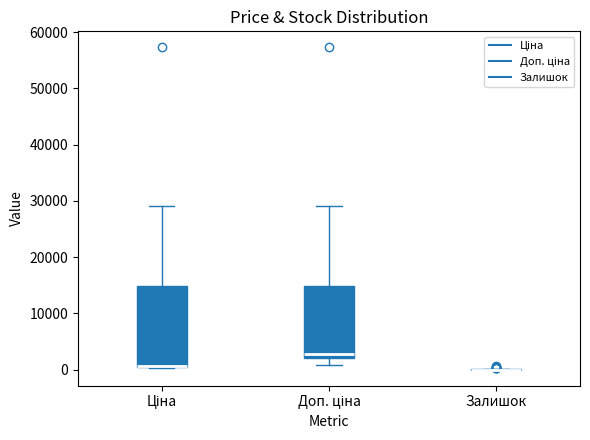

Where does the lower whisker of the box for Доп. ціна end on the y-axis? The values are not printed on the chart, so give them approximately, as read against the axis.

1000